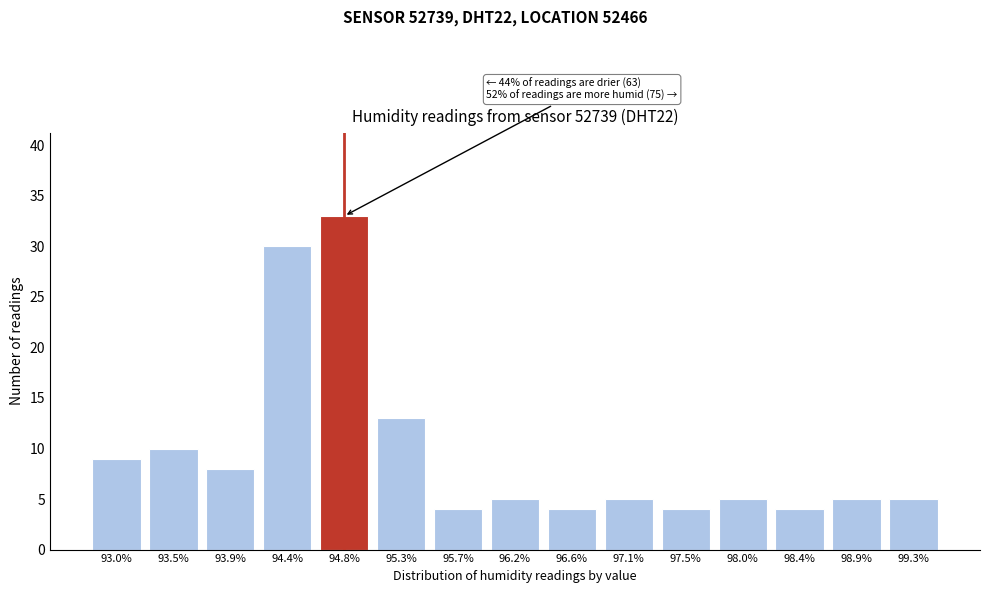

Reading left to right, transcribe all the data shown in this chart.

93.0%=9	93.5%=10	93.9%=8	94.4%=30	94.8%=33	95.3%=13	95.7%=4	96.2%=5	96.6%=4	97.1%=5	97.5%=4	98.0%=5	98.4%=4	98.9%=5	99.3%=5